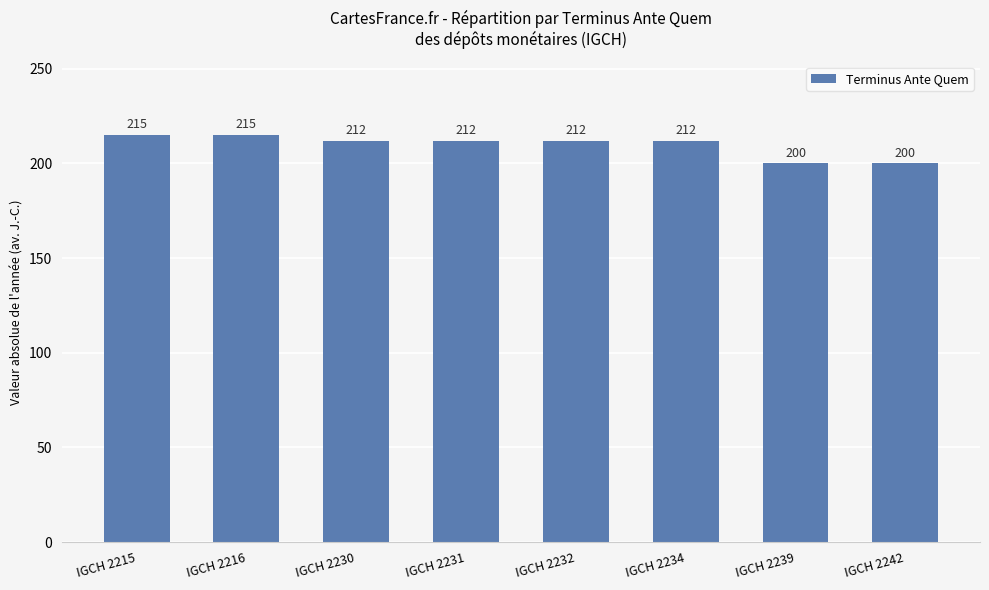

What is the maximum value shown in the chart?

215